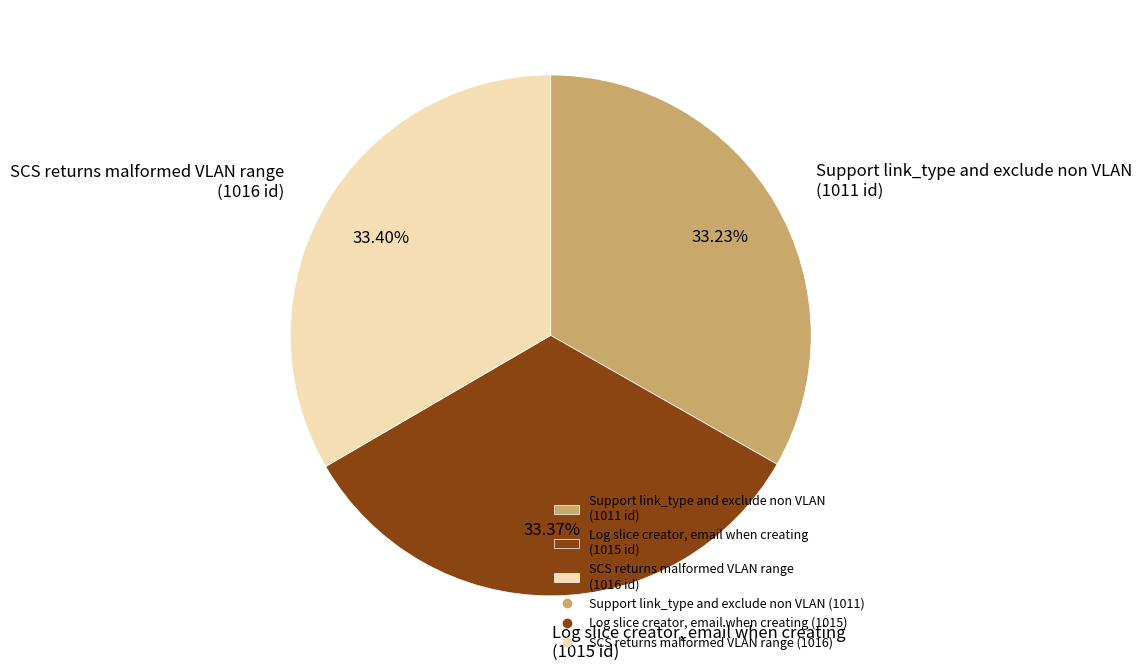

To the nearest percent, what is the average slice percentage?

33%